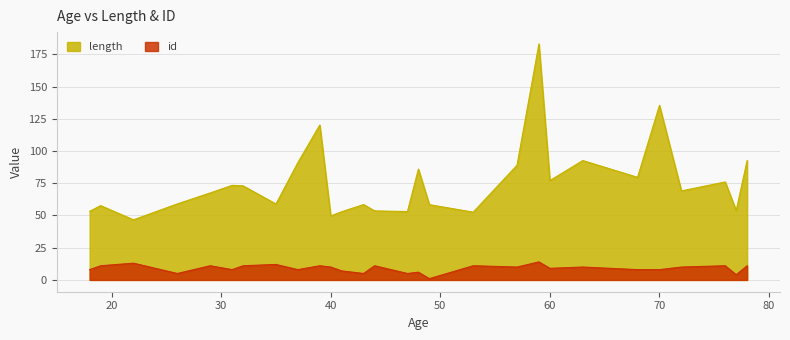

The length series shows 57.6 at 19. True or false?

True